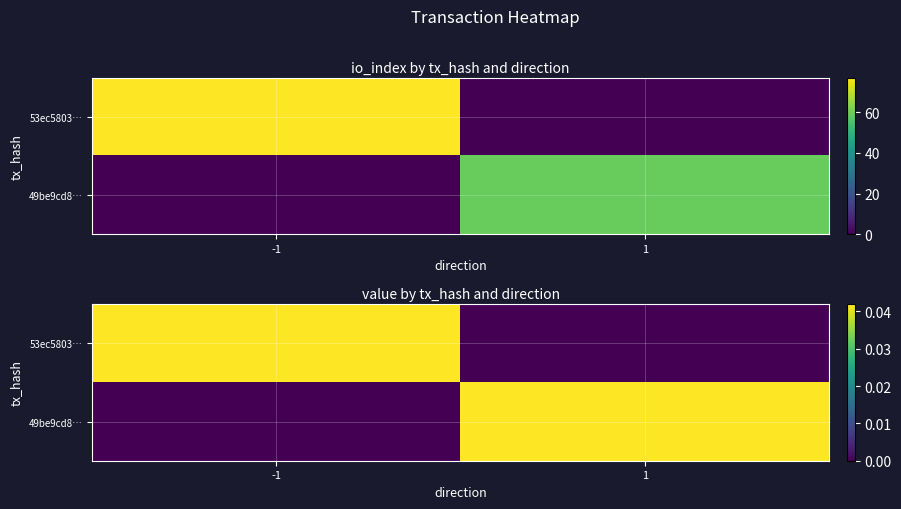

Between -1 and 1, which series saw the biggest shift?

53ec5803…